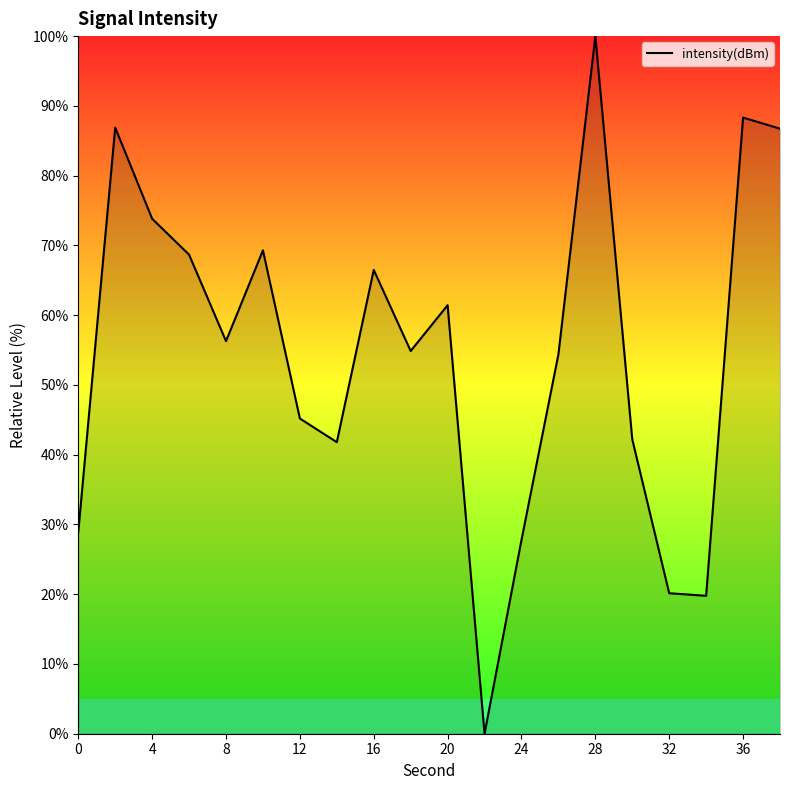

What is the maximum value shown in the chart?

100.0